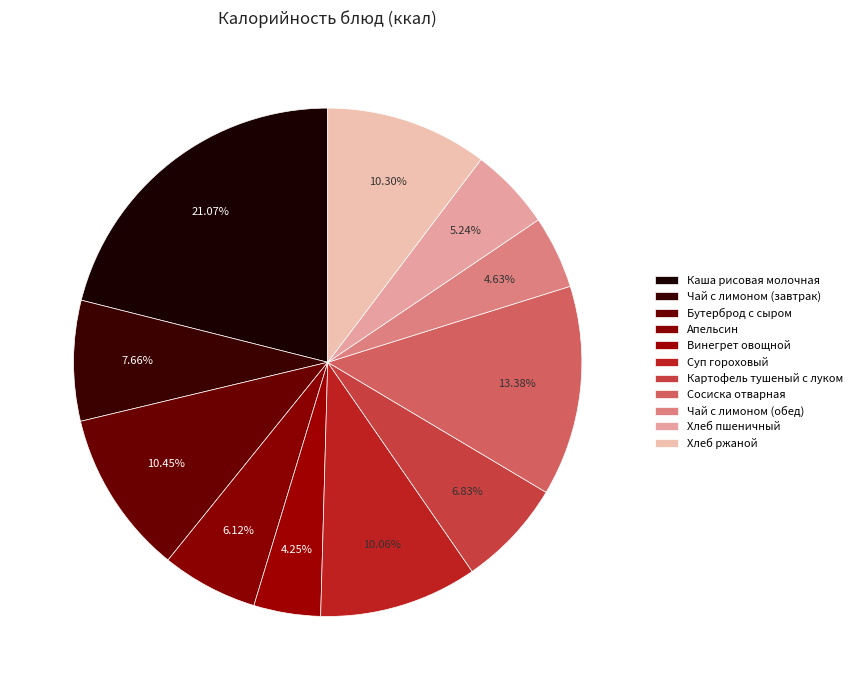

To the nearest percent, what is the combined percentage of Чай с лимоном (обед) and Сосиска отварная?

18%